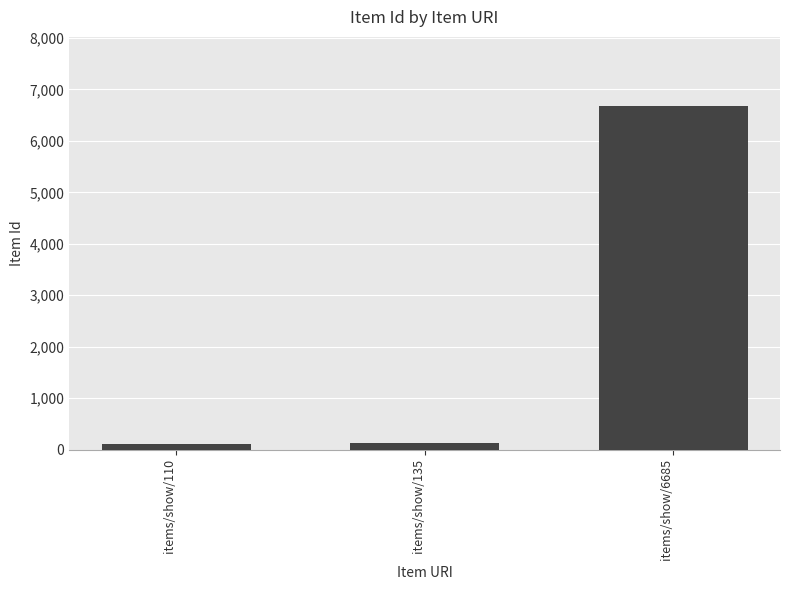

What is the difference between the maximum and second lowest values?

6550